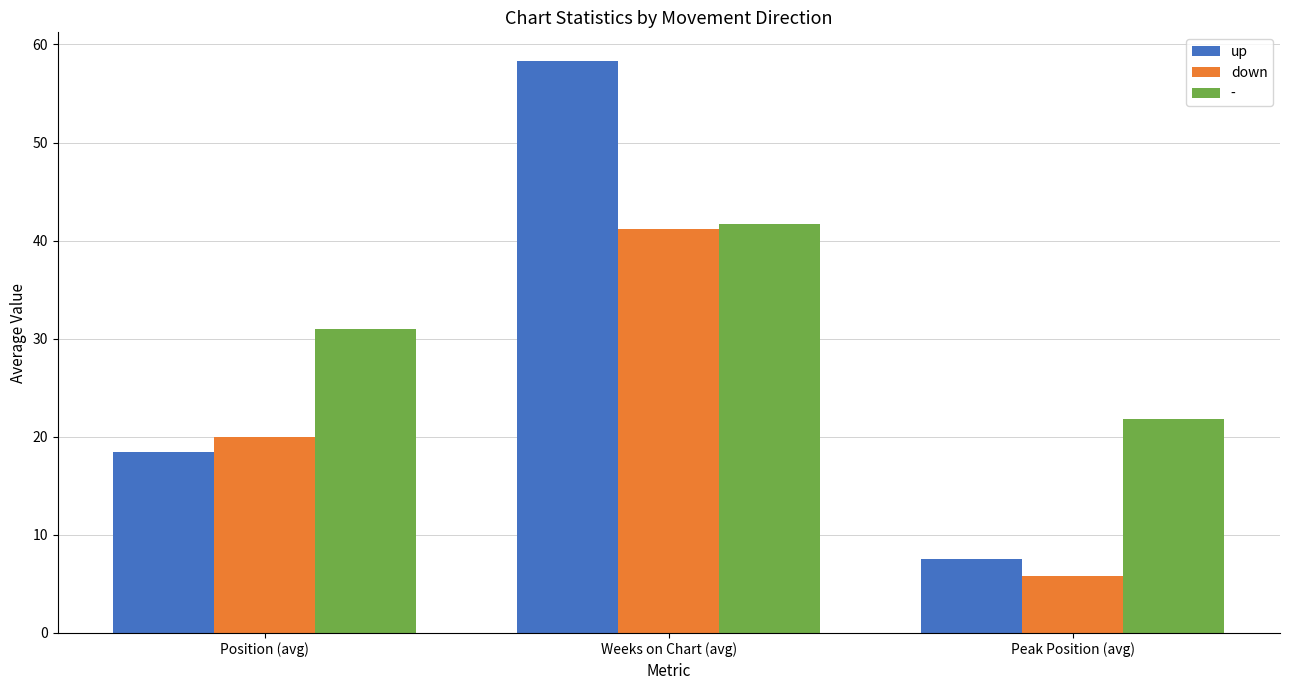

Are the bars horizontal?

No